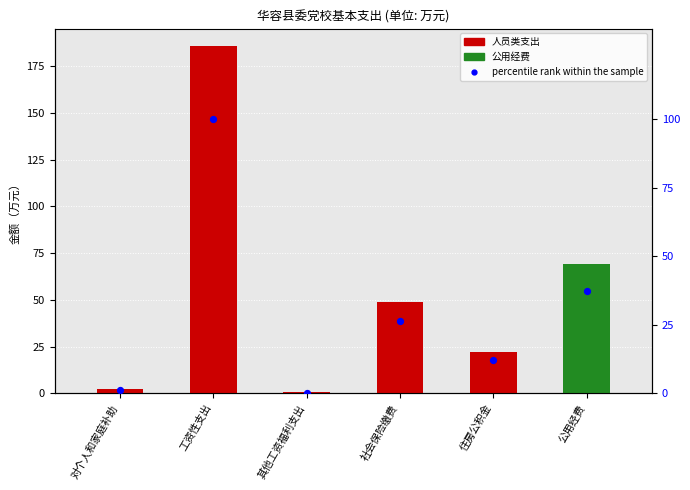

Which series reaches the minimum Y coordinate?

percentile rank within the sample